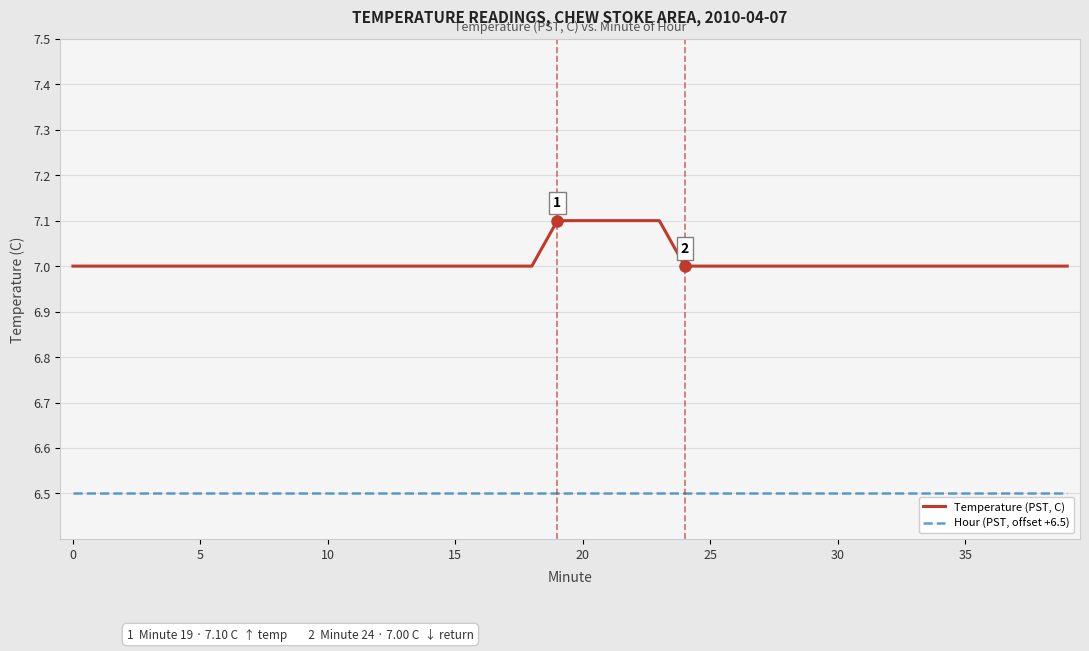

Rank the series by their average value, from lowest to highest.

Hour (PST, offset +6.5), Temperature (PST, C)